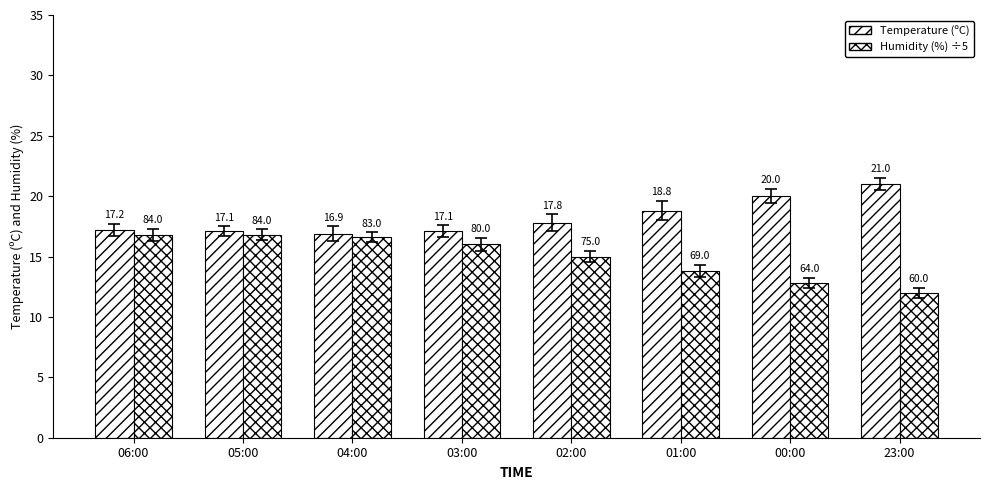

How many data points does each series have?

8